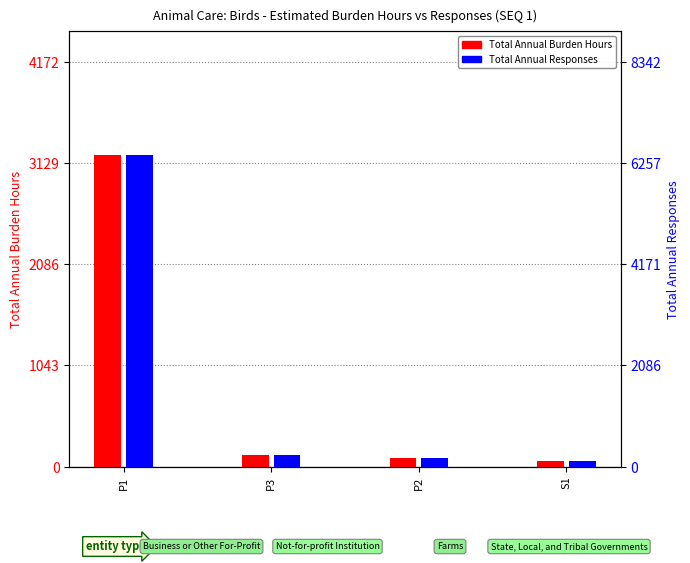

What is the minimum value for Total Annual Responses?

119